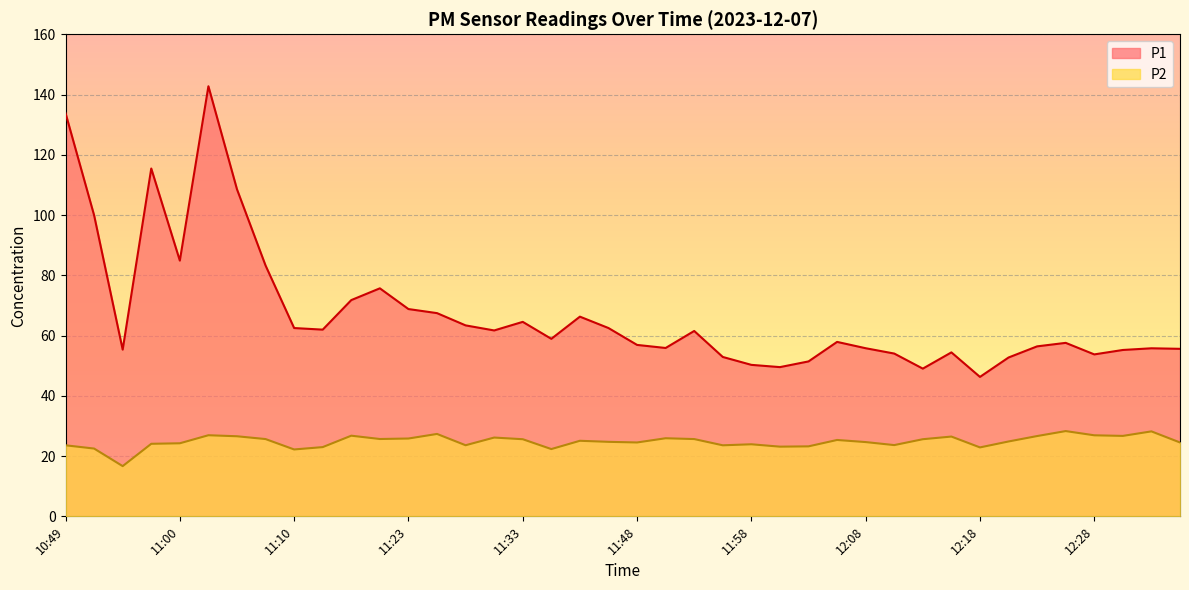

Between 10:52 and 12:30, which series saw the biggest shift?

P1